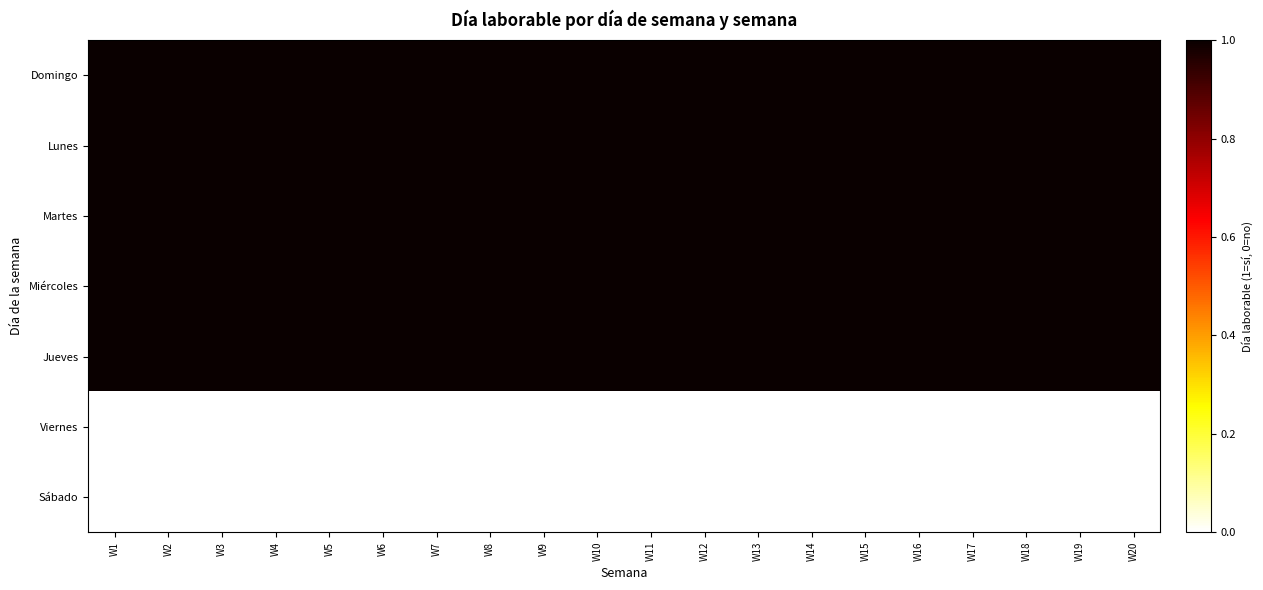

What is the total value across all series at W8?

5